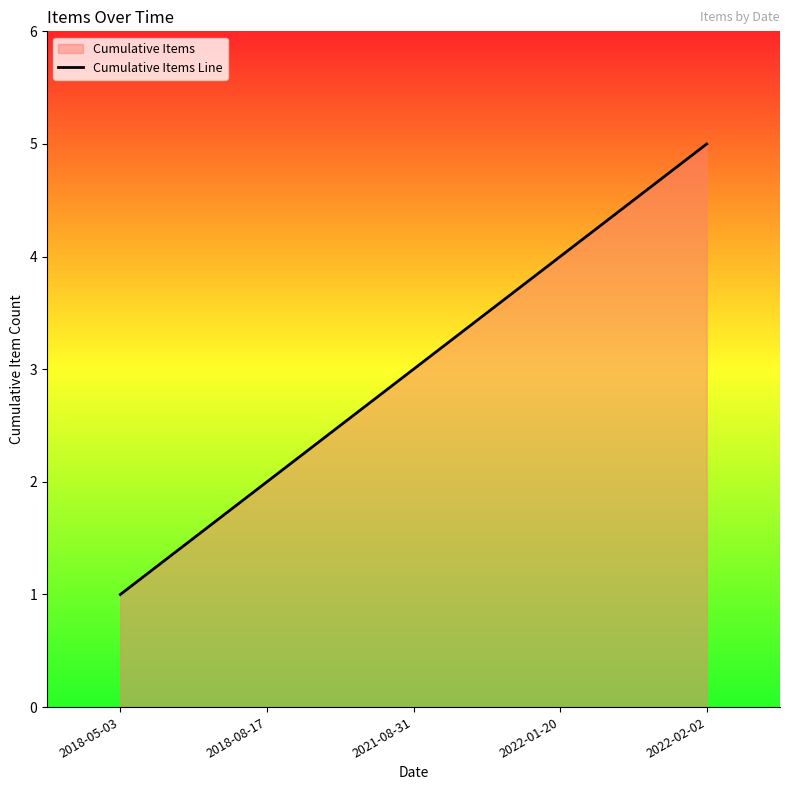

How many lines are shown in the chart?

1